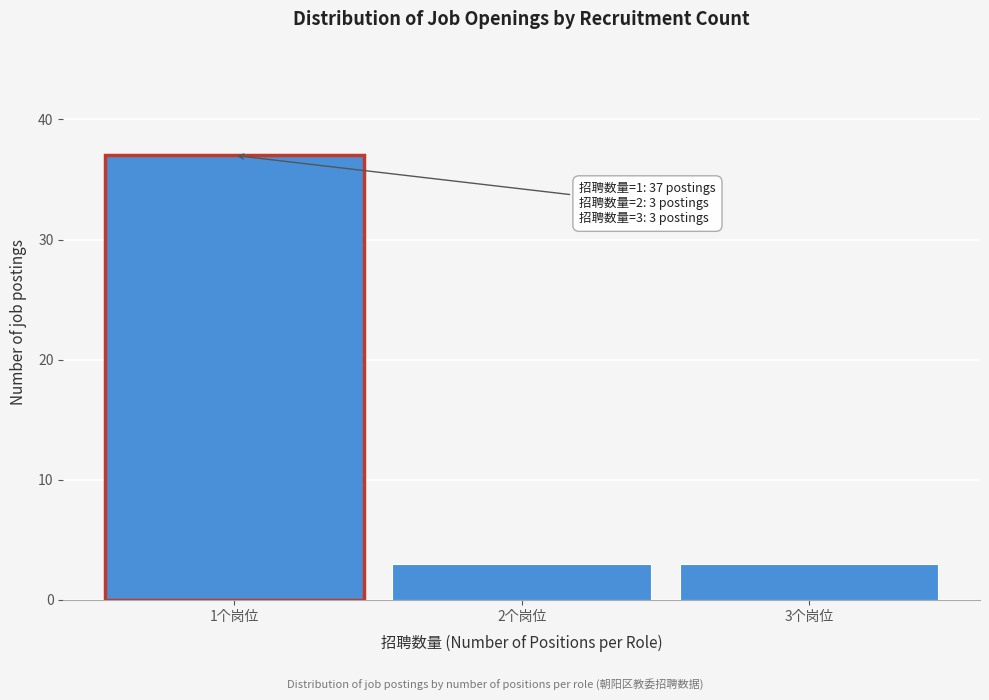

Reading left to right, list all the values displayed in this chart.

1个岗位=37	2个岗位=3	3个岗位=3